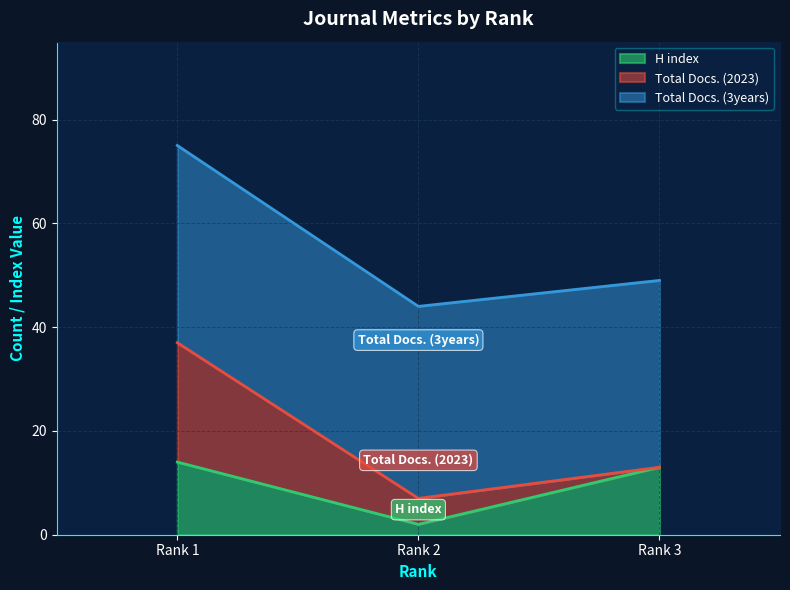

At which label does H index reach its minimum?

Rank 2